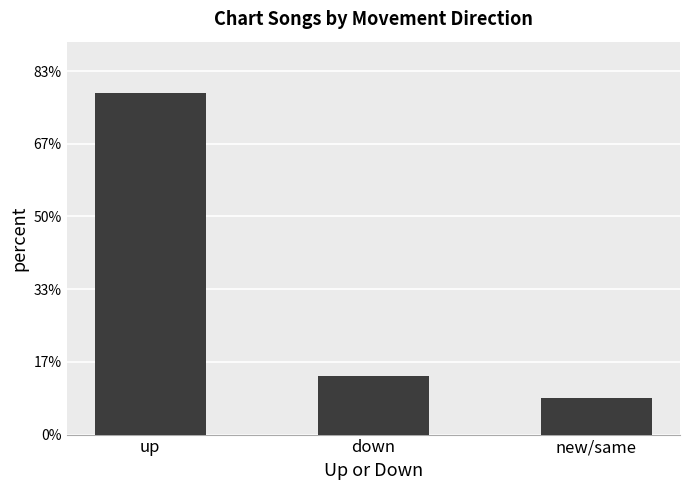

Rank the categories by value from highest to lowest.

up, down, new/same